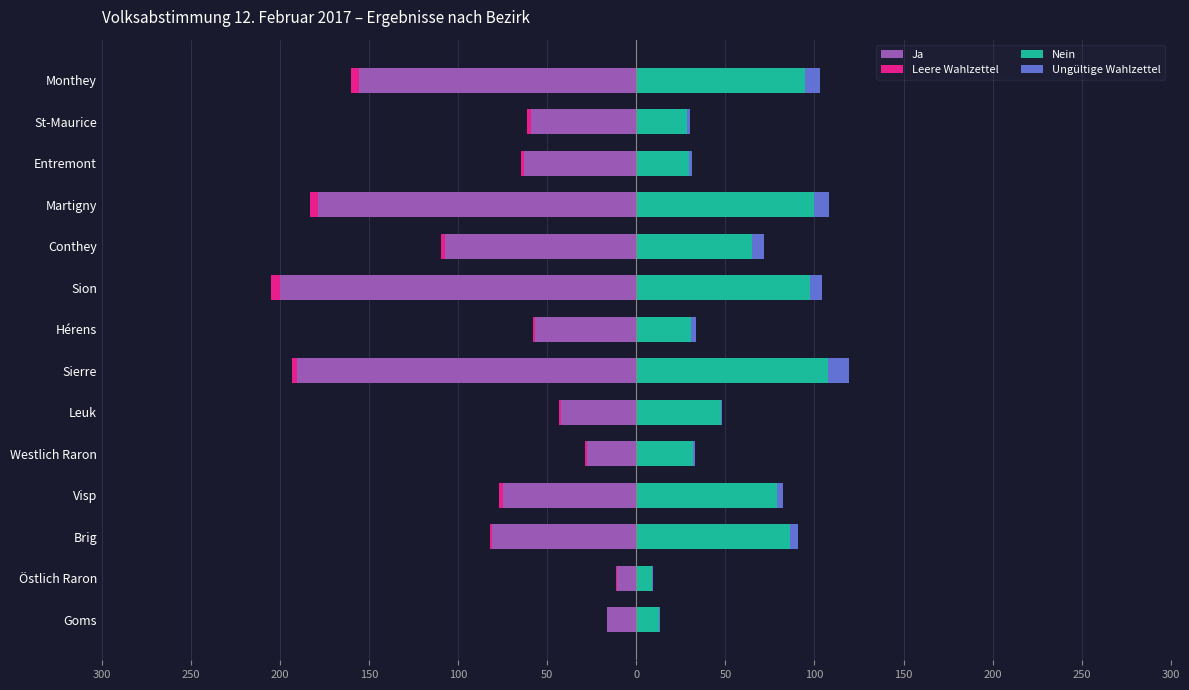

Reading right to left, list all the values displayed in this chart.

Ja: -155.8	-59.3	-62.8	-178.6	-107.2	-200.0	-56.8	-190.2	-42.0	-27.9	-74.7	-80.8	-11.1	-16.3
Leere Wahlzettel: -4.3	-1.9	-1.9	-4.7	-2.4	-4.9	-1.4	-3.0	-1.4	-1.0	-2.5	-1.3	-0.3	-0.2
Nein: 94.8	28.5	29.8	99.5	65.2	97.4	30.9	107.8	47.5	31.8	78.8	86.1	9.0	12.7
Ungültige Wahlzettel: 8.1	1.7	1.4	8.8	6.4	6.8	2.5	11.8	0.7	1.0	3.8	4.8	0.5	0.6